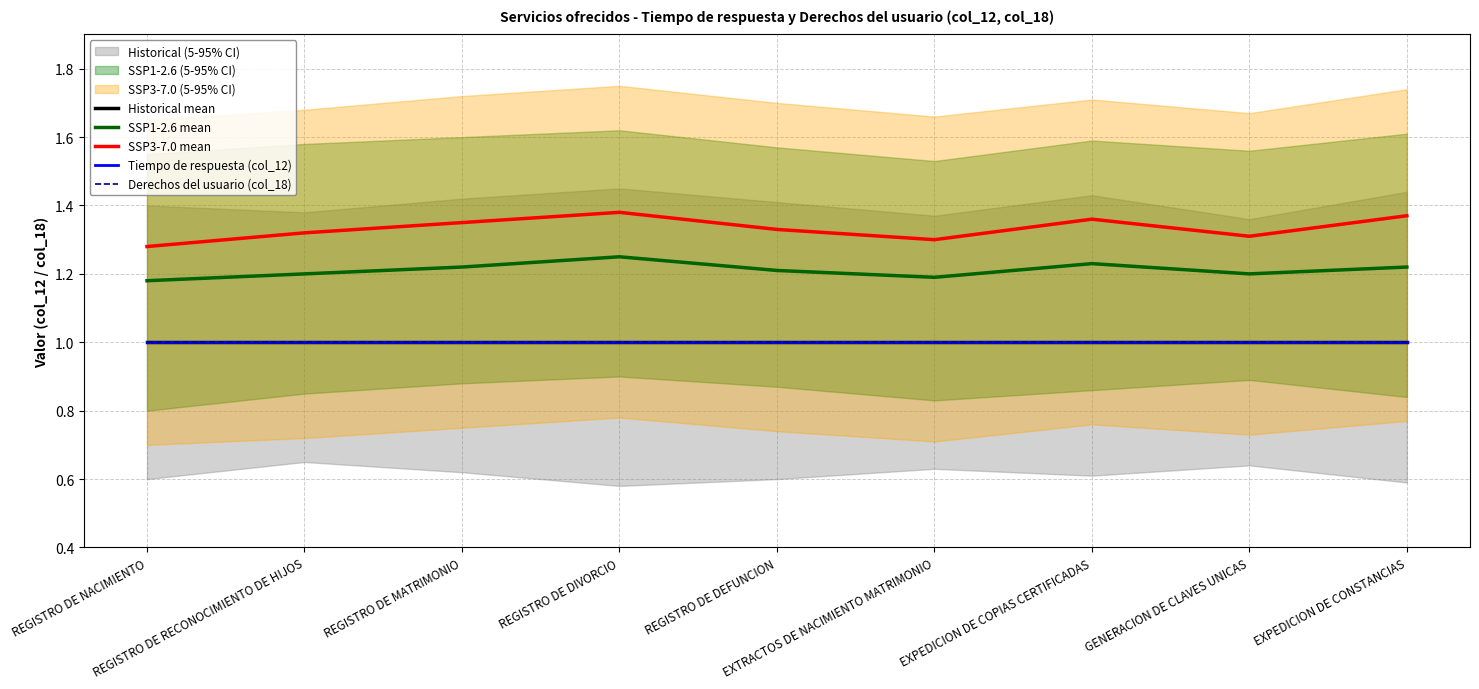

Which label corresponds to the largest value in the chart?

REGISTRO DE DIVORCIO